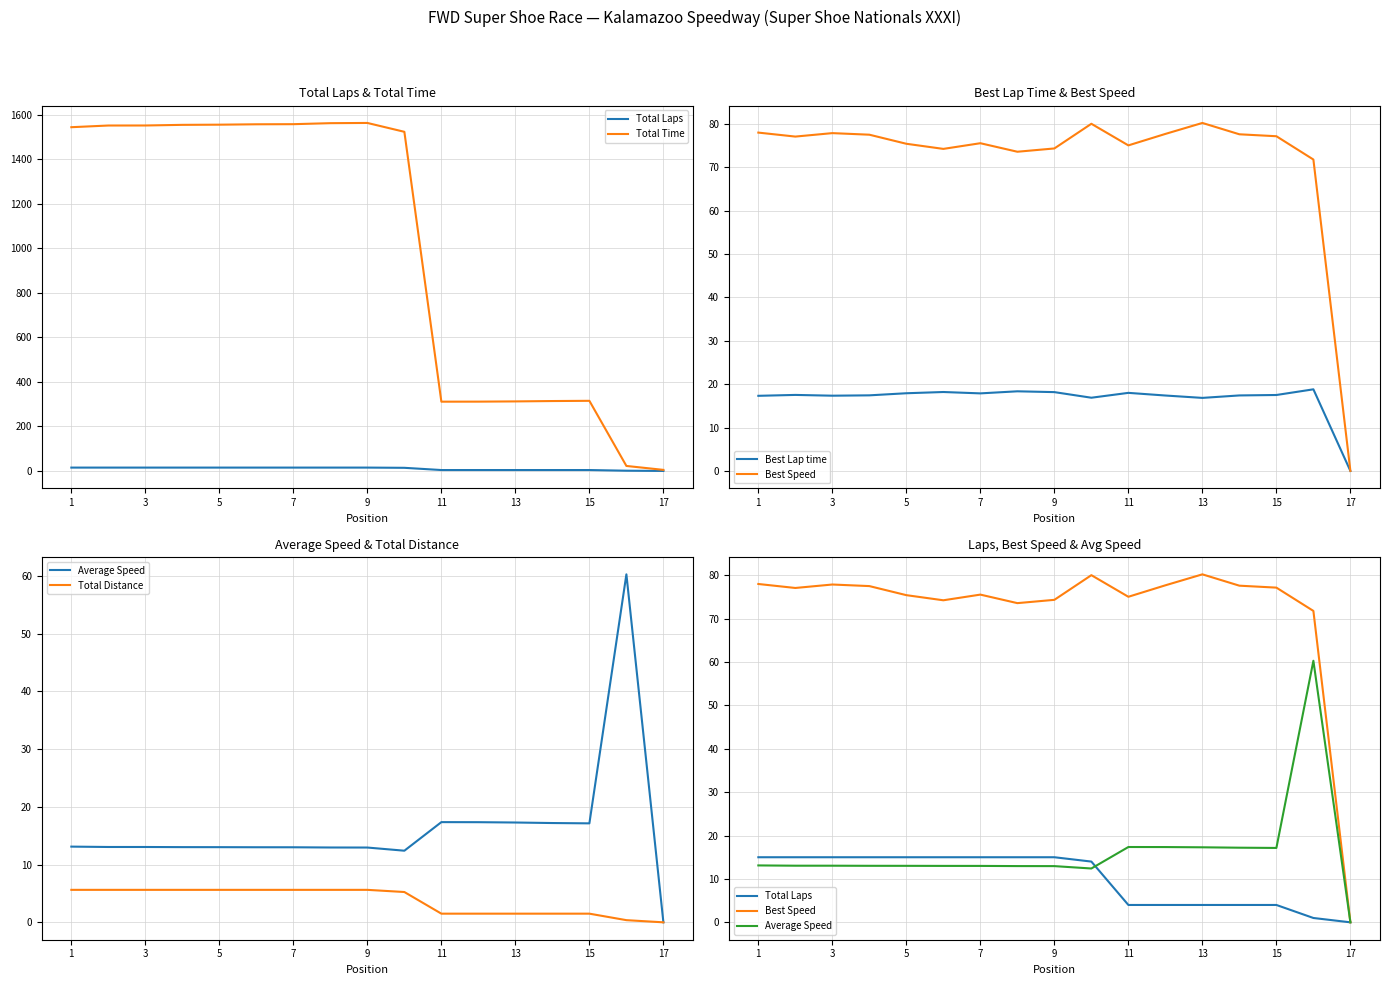

Is it true that Total Time equals 315.0 at 15?

True